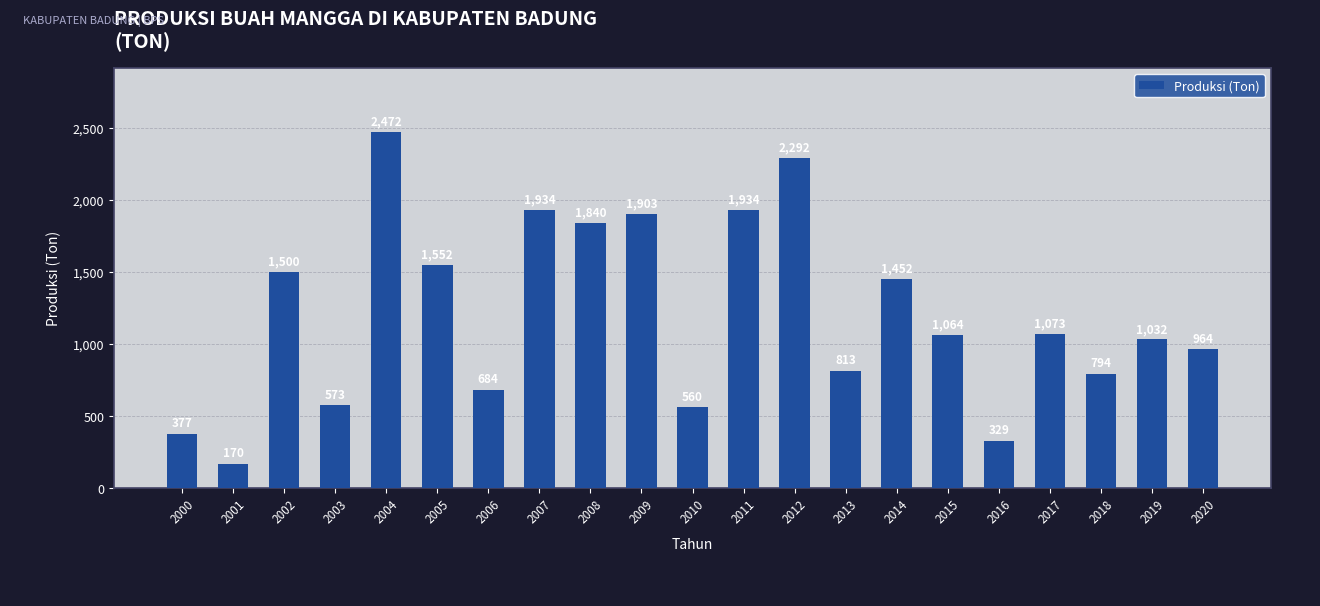

What is the value of the 9th bar from the left?

1840